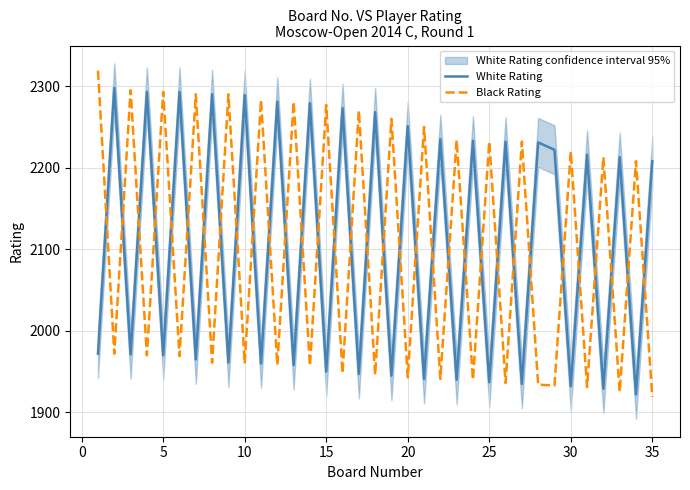

True or false: White Rating and Black Rating cross at least once.

True